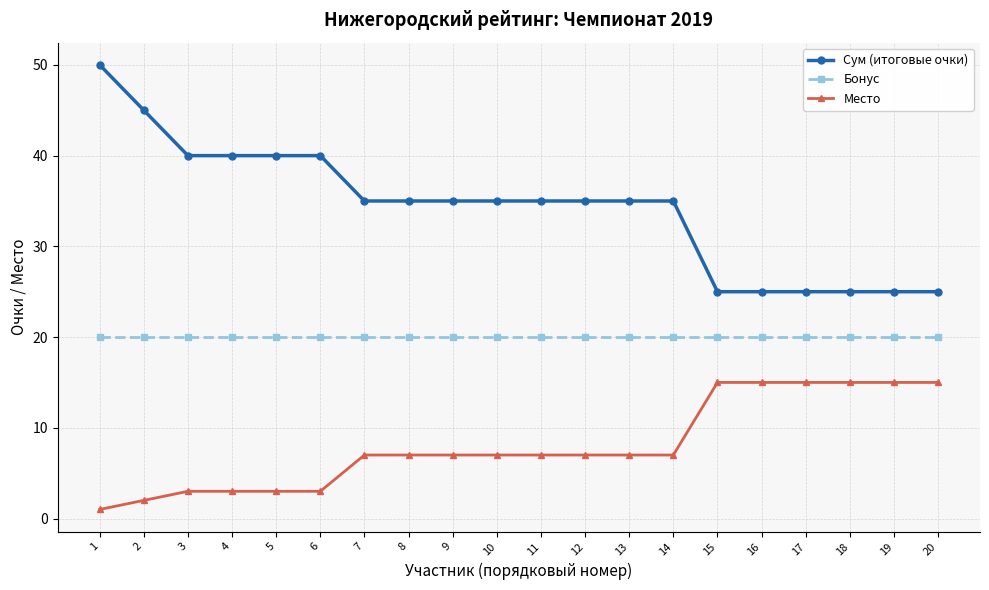

Between 12 and 20, which series saw the biggest shift?

Сум (итоговые очки)